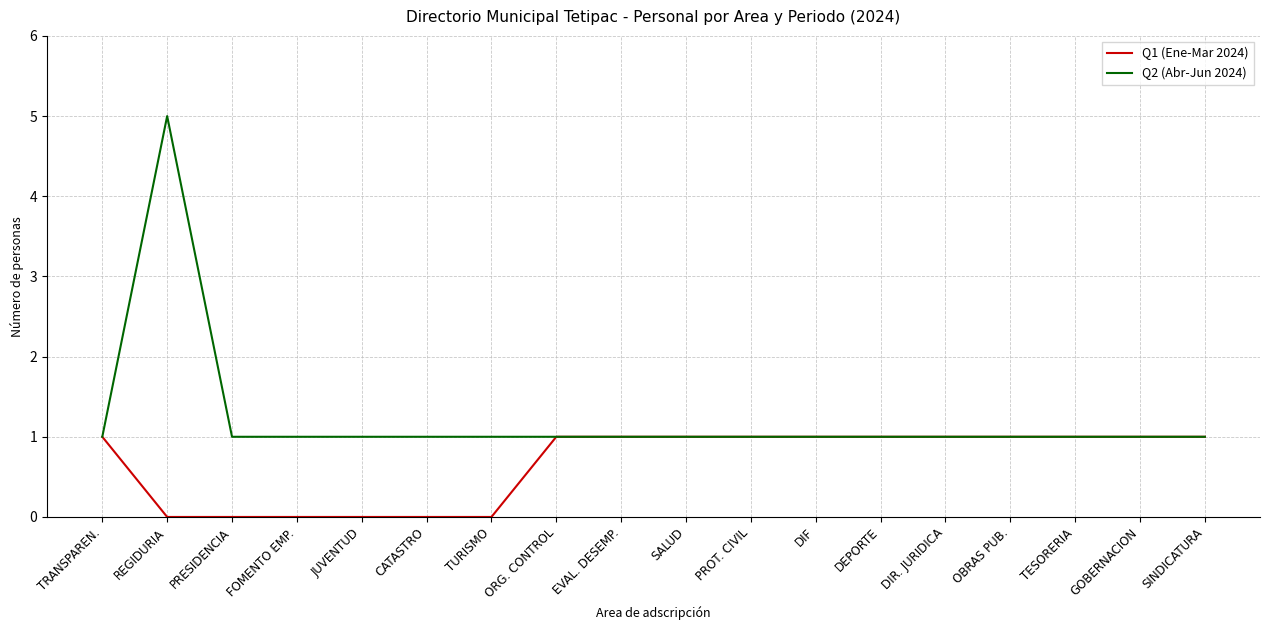

At which category does the chart reach its peak across all series?

REGIDURIA